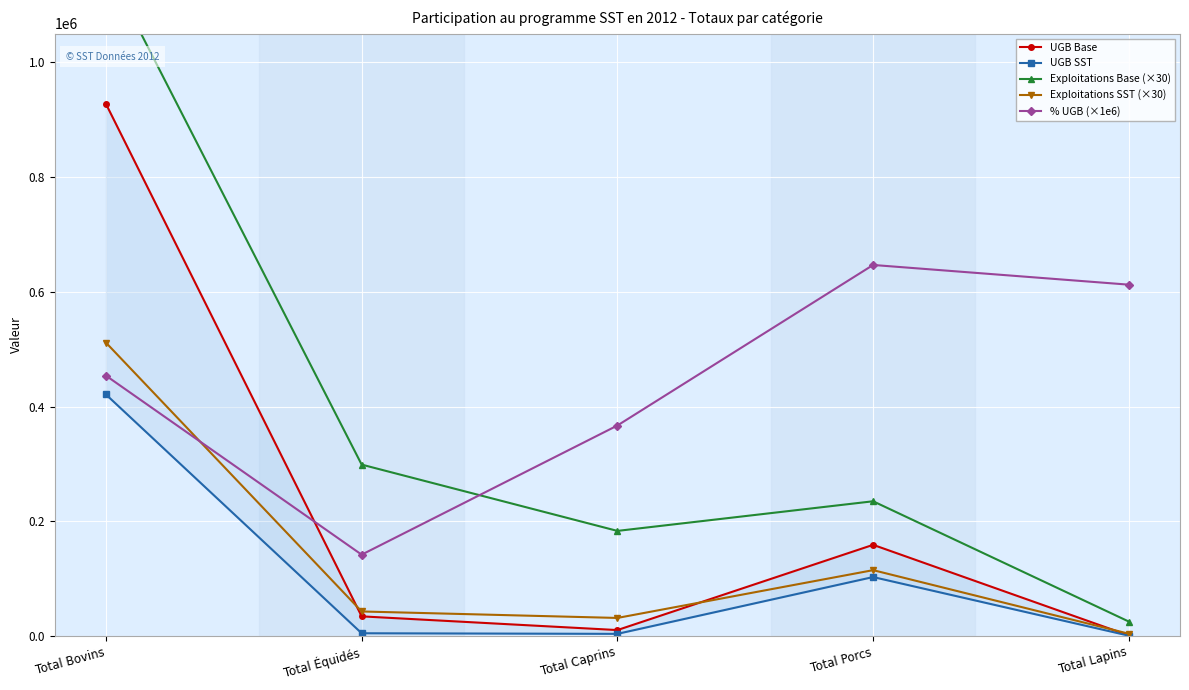

Between Total Lapins and Total Porcs, which is larger?

Total Porcs